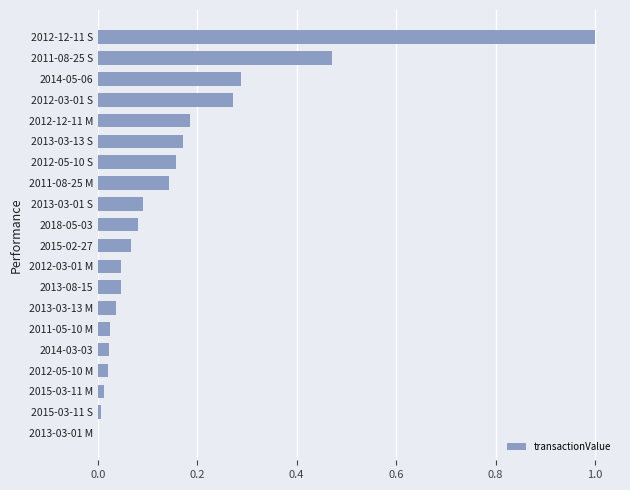

What is the sum of all values?

3.1